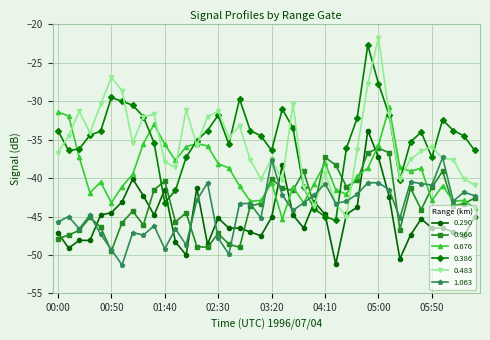

What is the difference between the second highest and second lowest values in the 0.290 series?

13.2